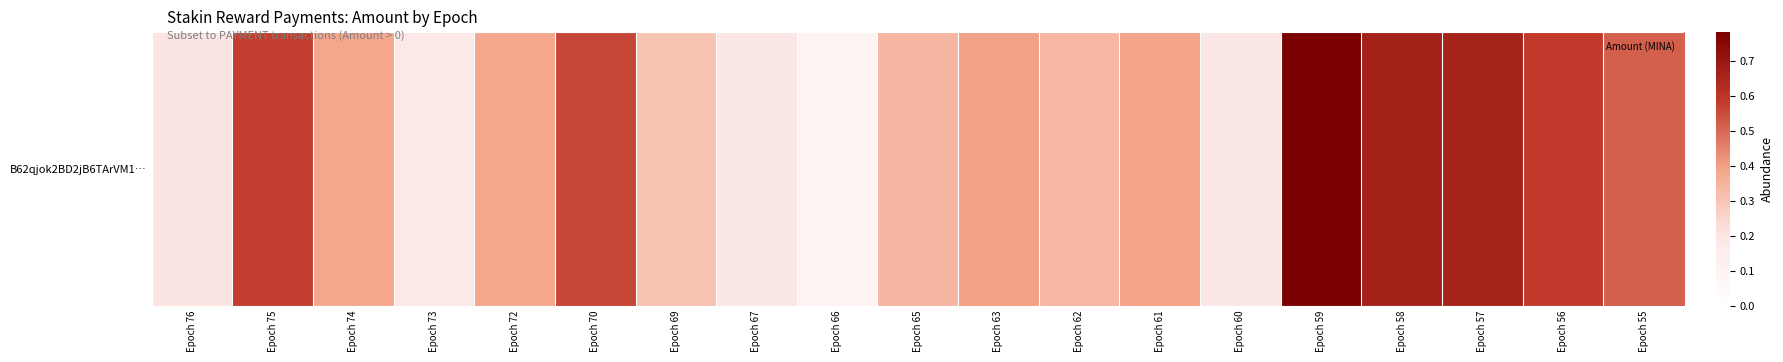

True or false: the data shows 0.6 at Epoch 70.

True